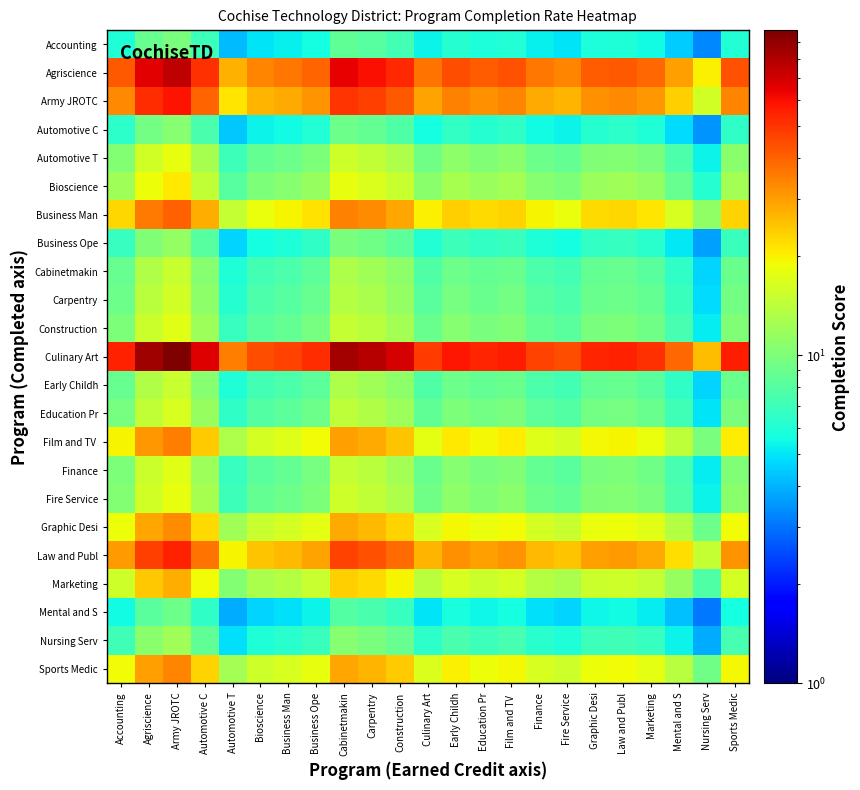

What is the maximum value shown in the chart?

97.9